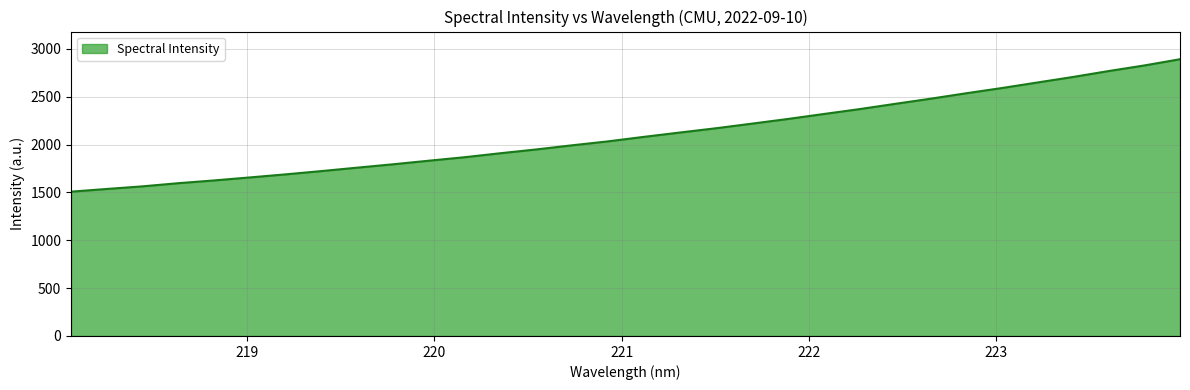

Reading left to right, transcribe all the data shown in this chart.

1508.5	1536.7	1564.2	1597.3	1626.1	1657.6	1689.7	1723.9	1759.7	1795.0	1832.4	1868.9	1910.5	1950.1	1993.3	2034.2	2081.3	2126.3	2170.5	2218.3	2266.9	2318.6	2369.7	2424.9	2479.0	2536.1	2590.9	2649.2	2707.1	2769.3	2827.8	2892.9